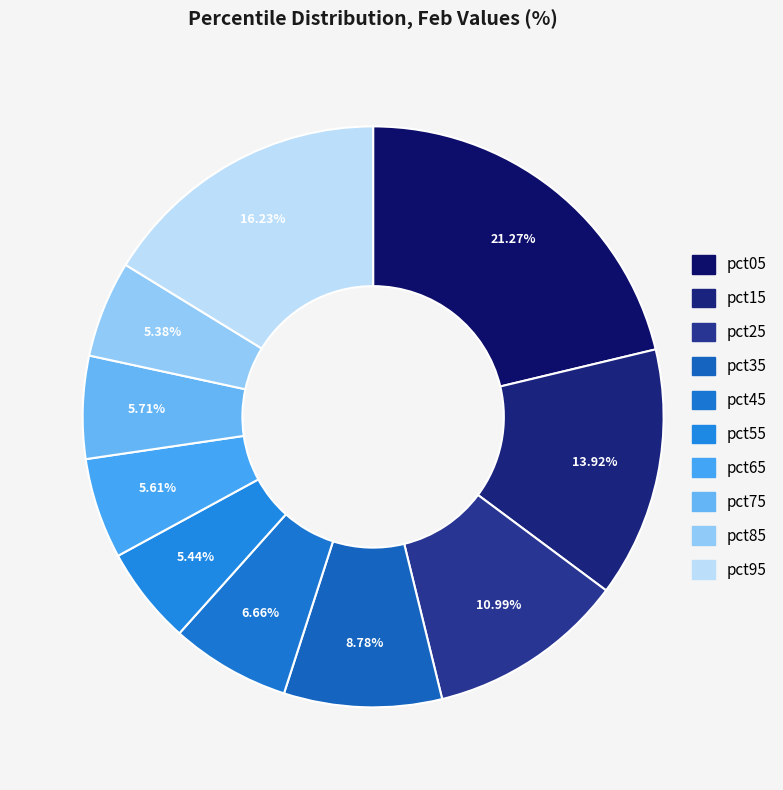

Combined, what portion of the pie is pct95 and pct85?

21.6%